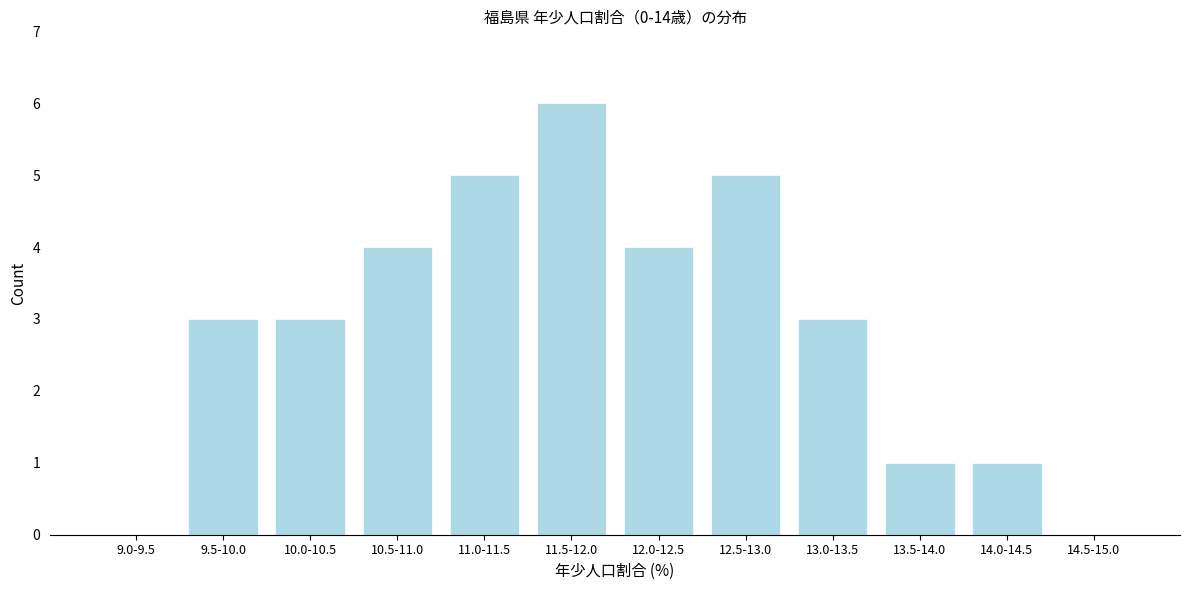

Reading right to left, transcribe all the data shown in this chart.

14.5-15.0=0	14.0-14.5=1	13.5-14.0=1	13.0-13.5=3	12.5-13.0=5	12.0-12.5=4	11.5-12.0=6	11.0-11.5=5	10.5-11.0=4	10.0-10.5=3	9.5-10.0=3	9.0-9.5=0